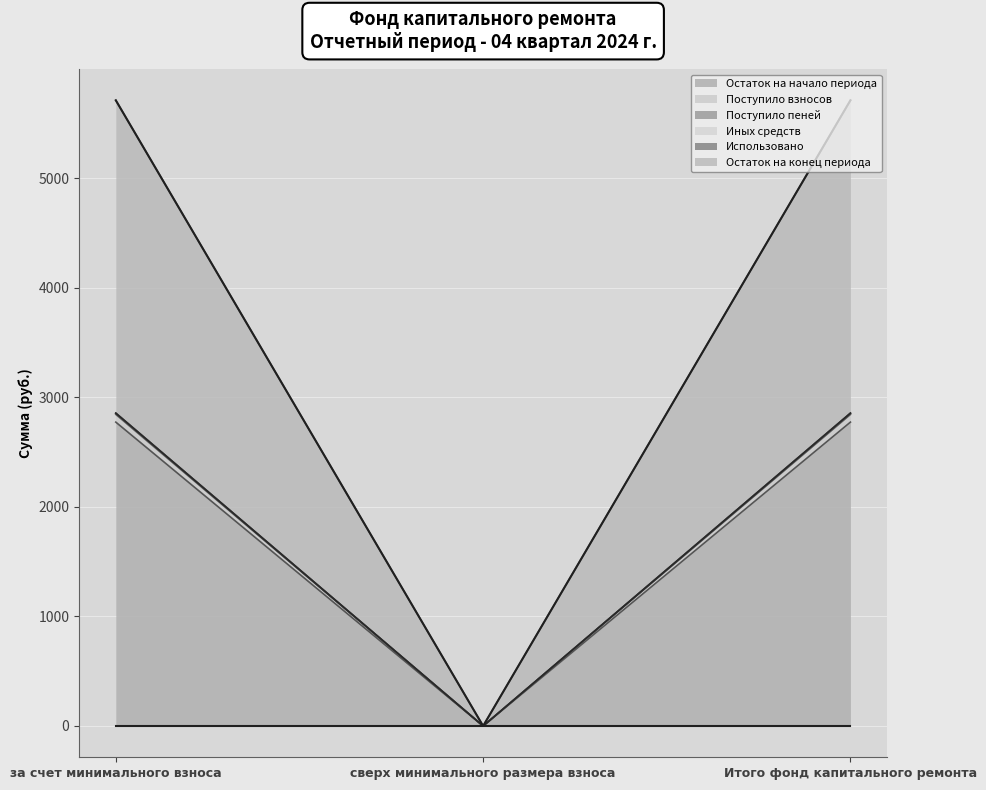

Is it true that Поступило пеней equals 2854.6 at Итого фонд капитального ремонта?

True